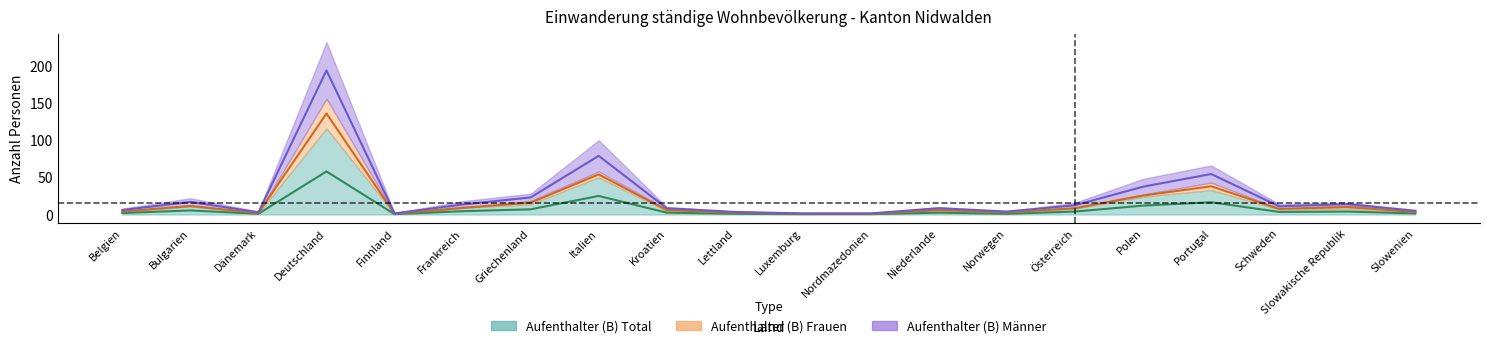

True or false: Aufenthalter (B) Männer and Aufenthalter (B) Total cross at least once.

False